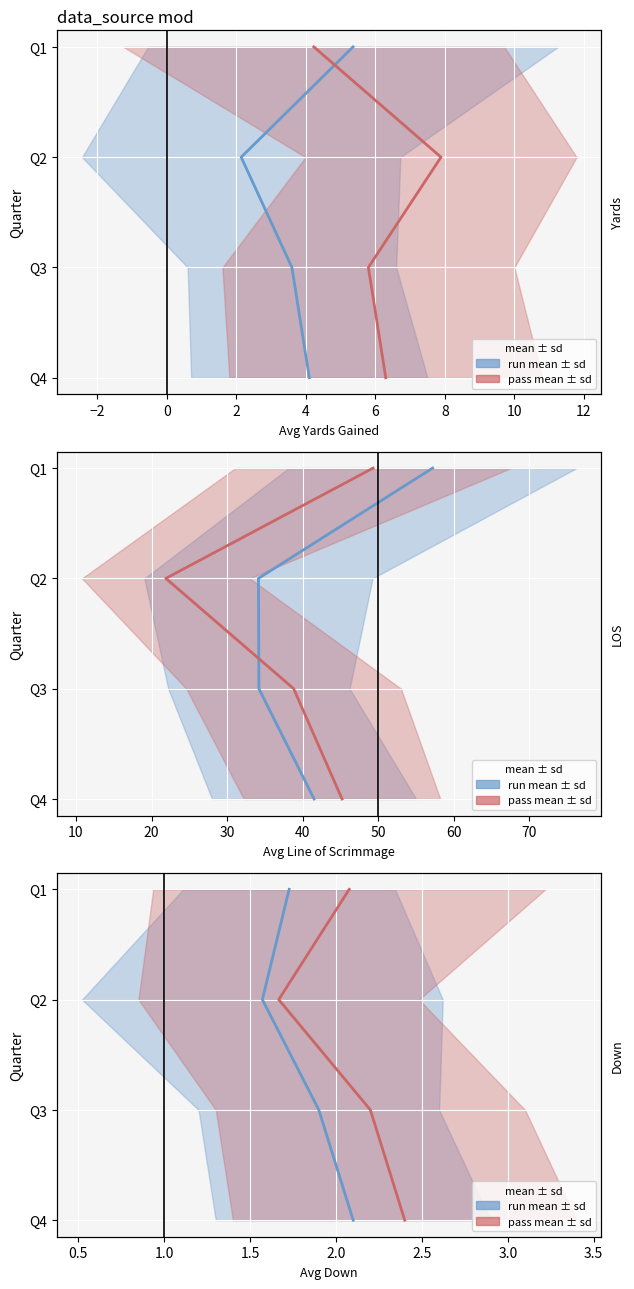

Read the pass mean value at 2.

4